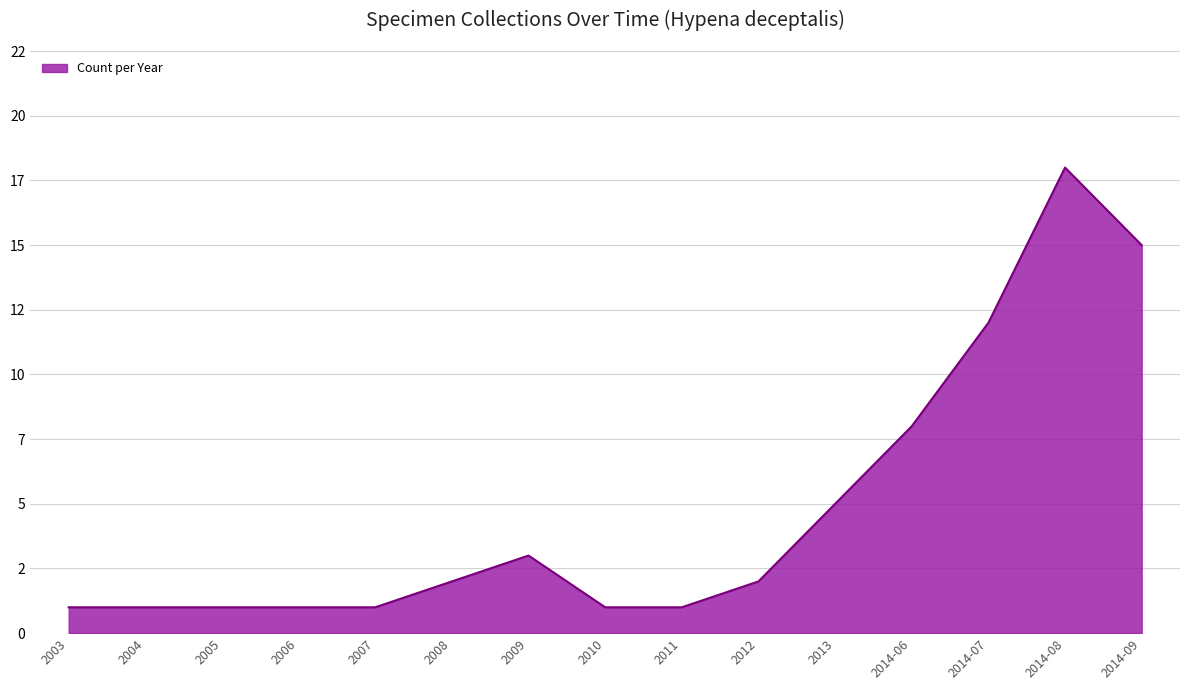

What is the label of the 3rd point from the left?

2005